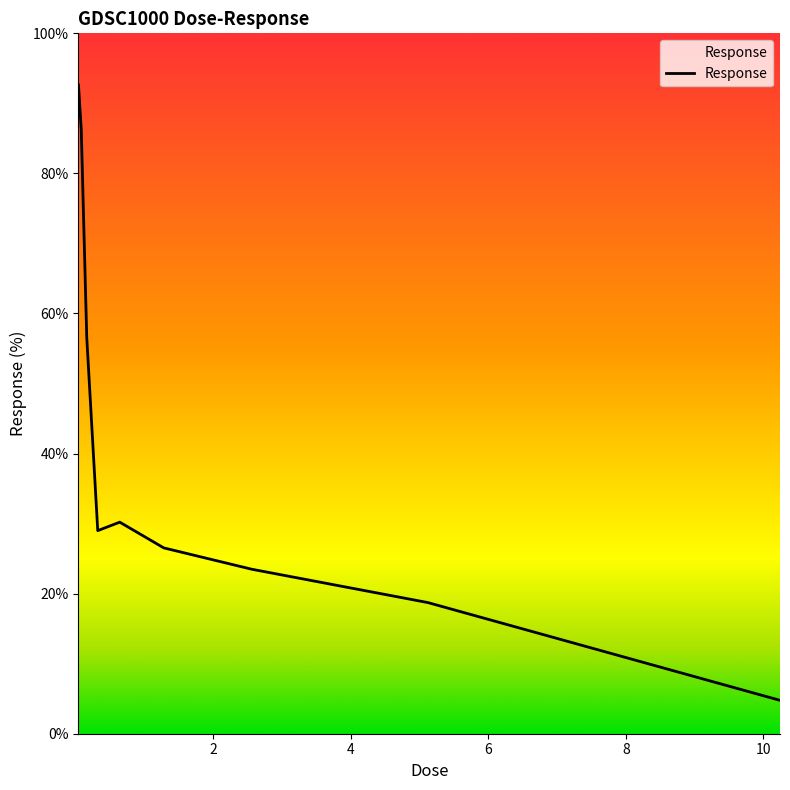

What is the greatest value displayed?

92.6